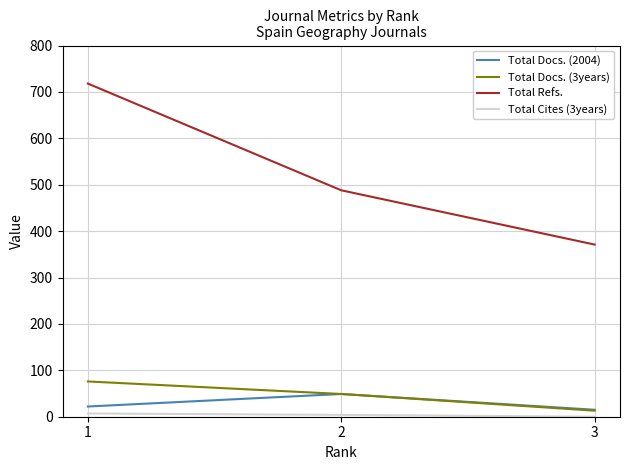

Is the value of Total Docs. (3years) at 2 greater than the value of Total Docs. (2004) at 3?

Yes